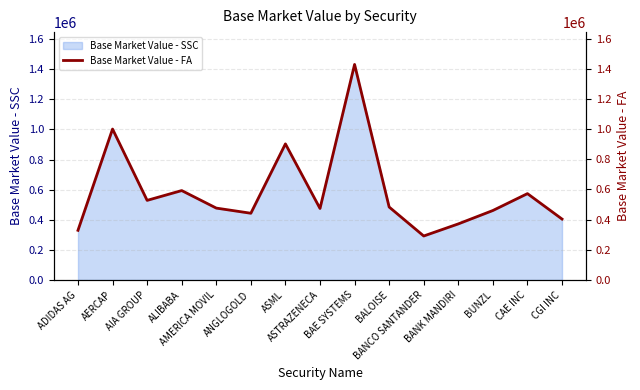

What is the difference between the maximum and minimum values?

1137119.7